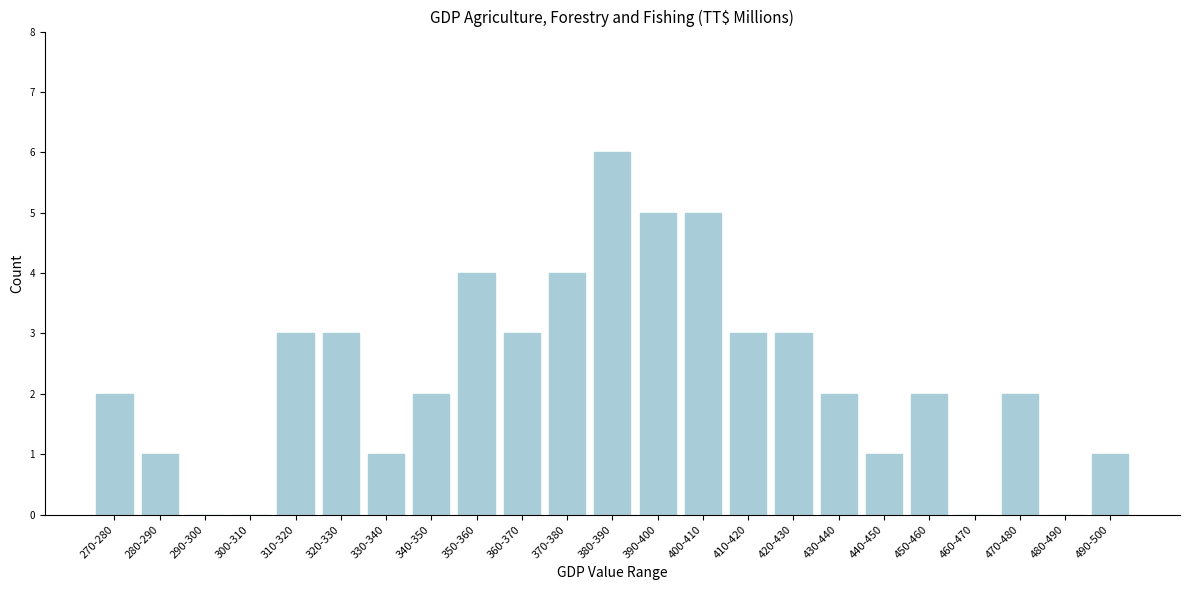

Reading left to right, extract all data points from this chart.

270-280=2	280-290=1	290-300=0	300-310=0	310-320=3	320-330=3	330-340=1	340-350=2	350-360=4	360-370=3	370-380=4	380-390=6	390-400=5	400-410=5	410-420=3	420-430=3	430-440=2	440-450=1	450-460=2	460-470=0	470-480=2	480-490=0	490-500=1